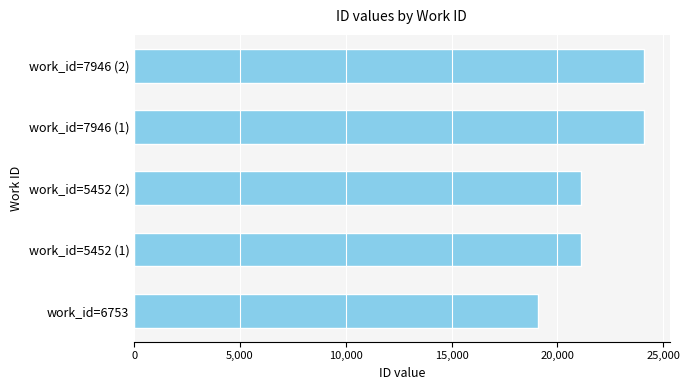

What is the ratio of the value at work_id=5452 (1) to the value at work_id=7946 (2)?

0.9